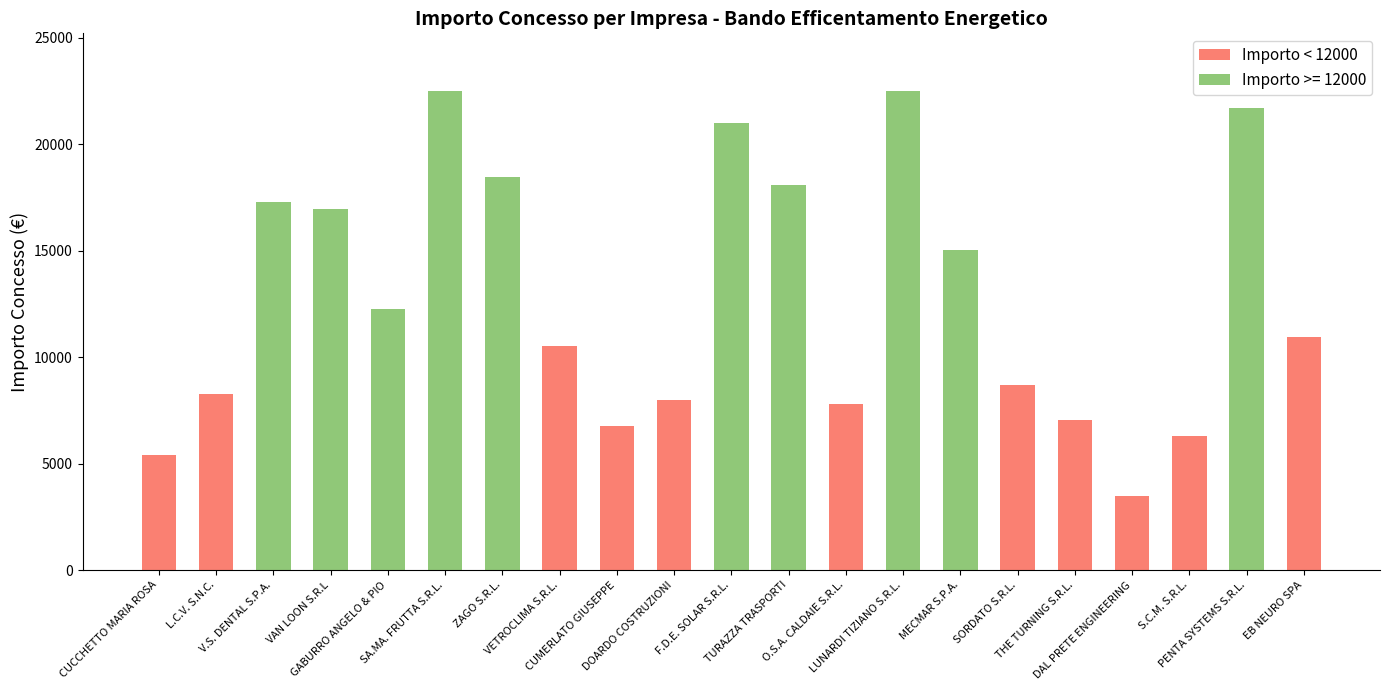

What is the average value of the Importo < 12000 series?

7552.8